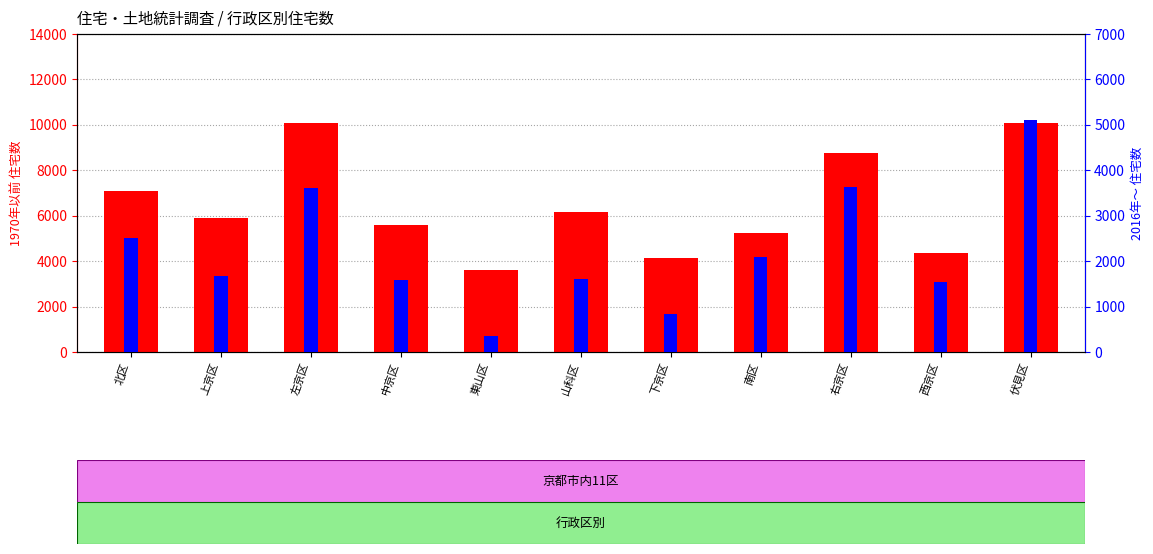

What is the sum of the 1970年以前 住宅数 values at 伏見区 and 左京区?

20180